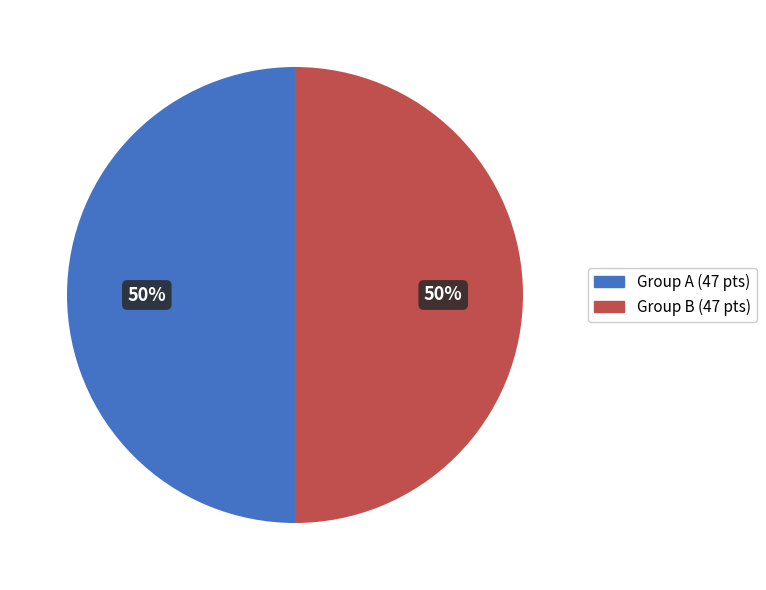

How many segments does this pie chart have?

2